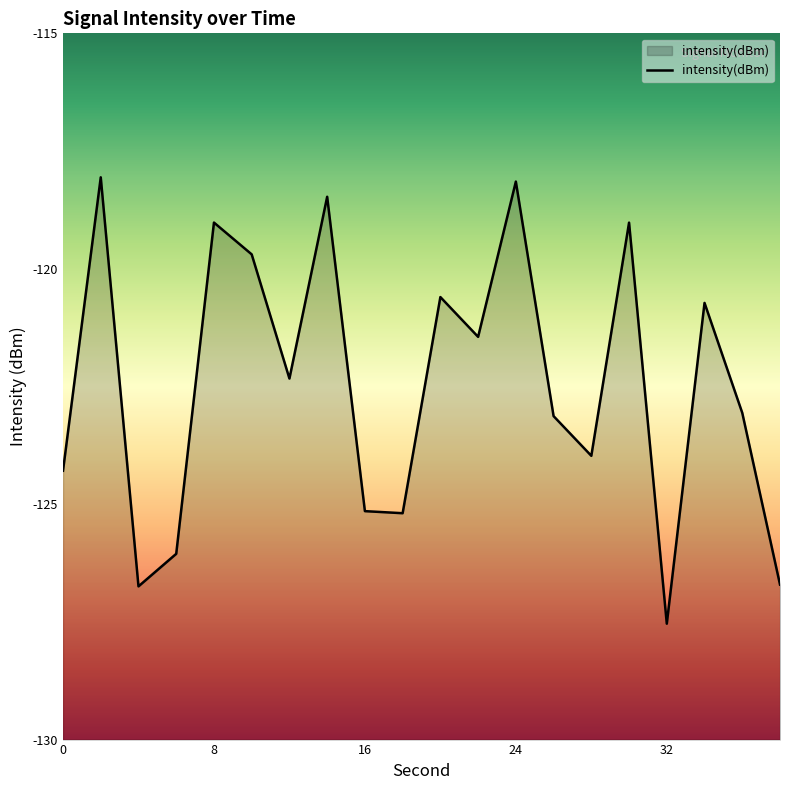

What is the maximum value shown in the chart?

-118.1